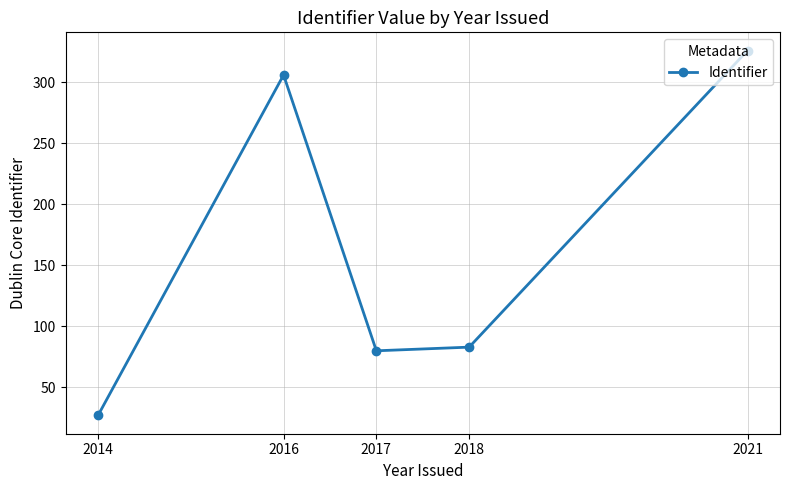

At which label does the data first exceed 83?

2016